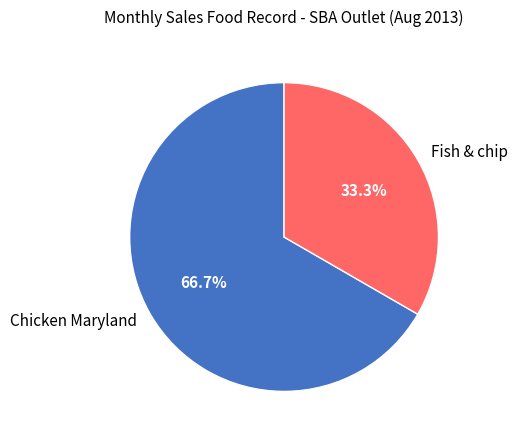

Rank the categories by value from highest to lowest.

Chicken Maryland, Fish & chip